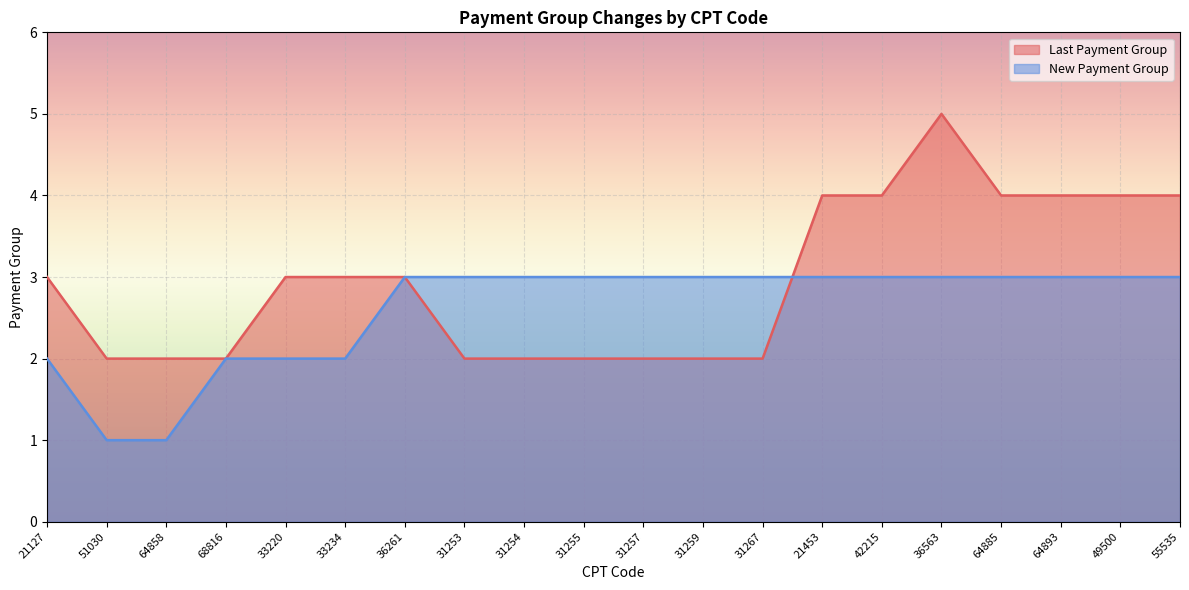

Which category has the highest value across all series?

36563